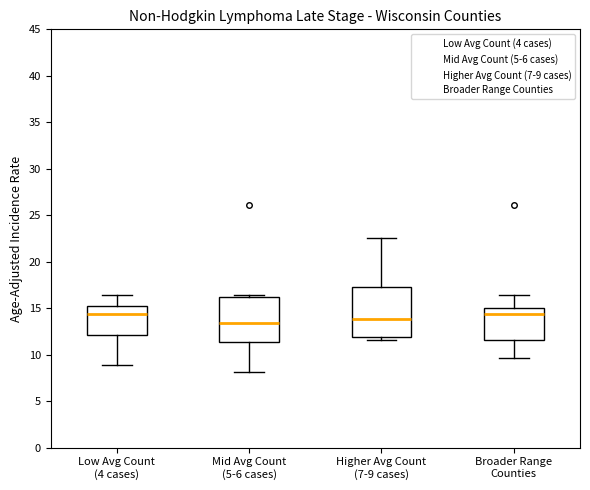

Reading left to right, read every box against the y-axis: the position of its median line, the range the box covers, and the ends of its whiskers. The values are not printed on the chart, so give them approximately, as read against the axis.

Low Avg Count (4 cases): median 14.5, box 12.0 to 15.0, whiskers 9.0 to 16.5
Mid Avg Count (5-6 cases): median 13.5, box 11.5 to 16.0, whiskers 8.0 to 16.5
Higher Avg Count (7-9 cases): median 14.0, box 12.0 to 17.5, whiskers 11.5 to 22.5
Broader Range Counties: median 14.5, box 11.5 to 15.0, whiskers 9.5 to 16.5